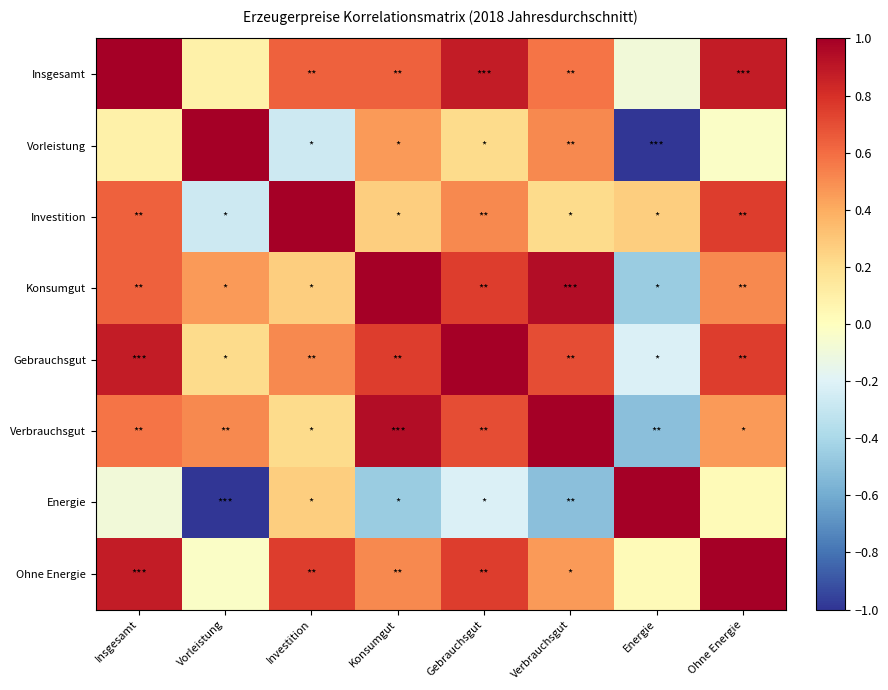

Count the number of categories in the chart.

8